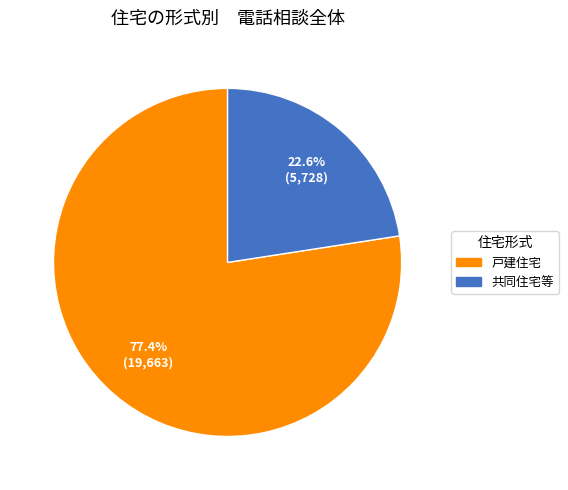

How many slices are in this pie chart?

2